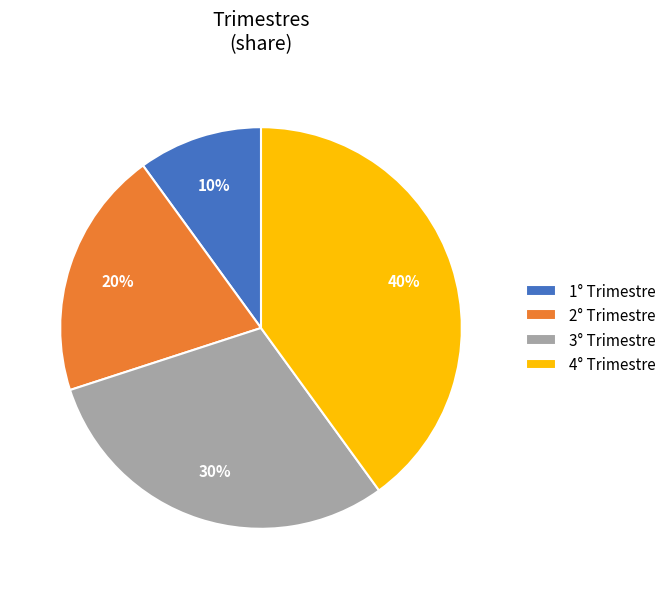

Which has a higher value, 4° Trimestre or 2° Trimestre?

4° Trimestre